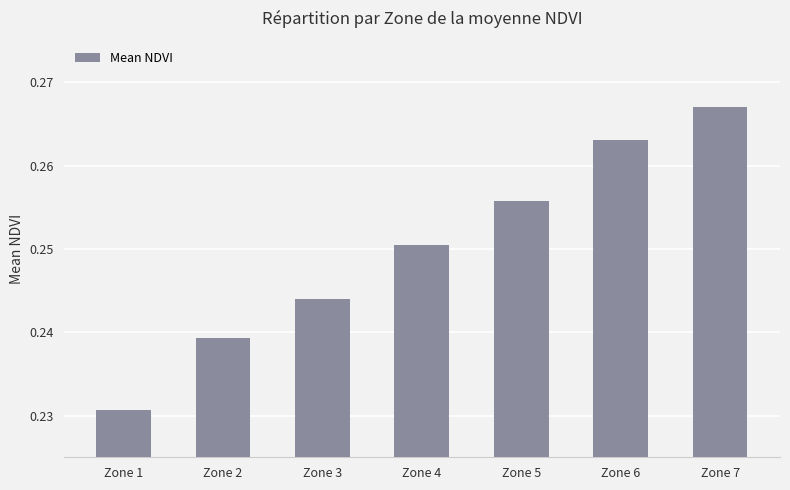

How many categories are shown in the chart?

7